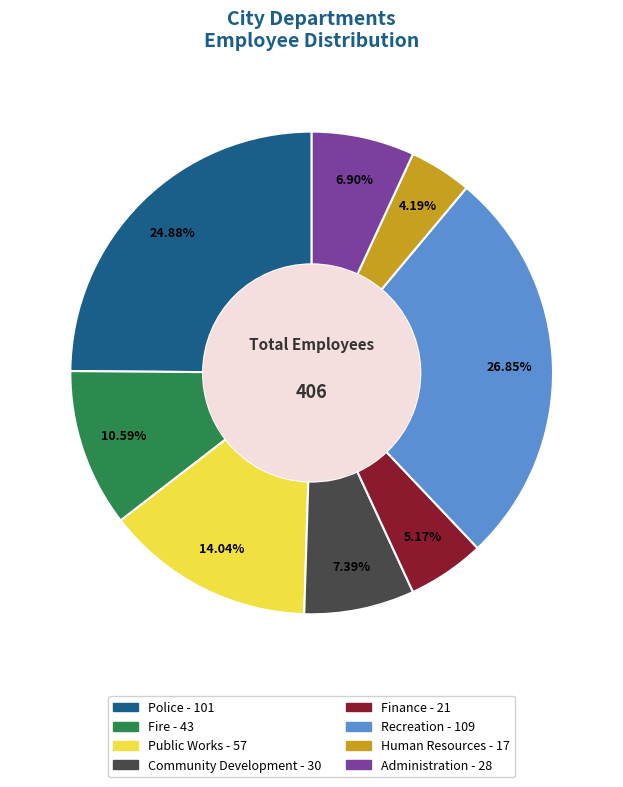

Approximately how many times larger is the value at Recreation compared to Finance?

5.2